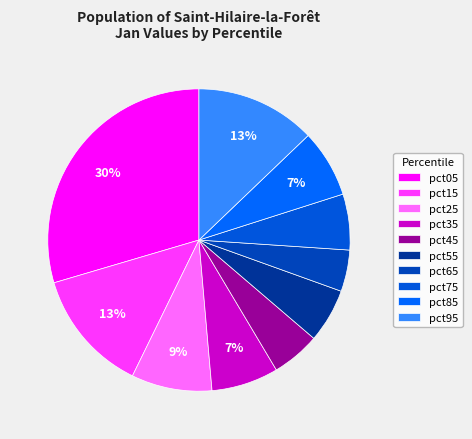

To the nearest percent, what portion does pct35 represent?

7%